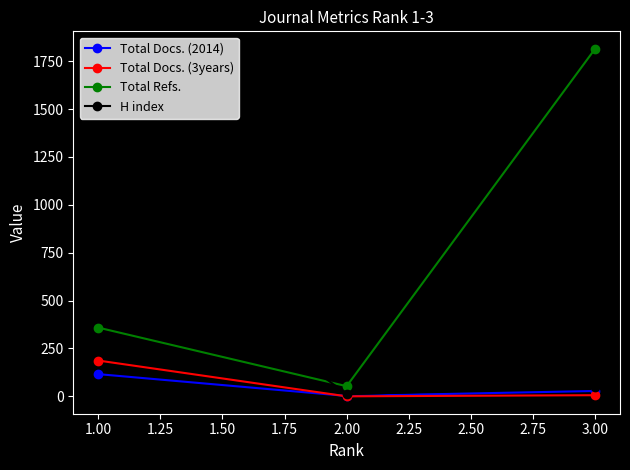

The value of Total Refs. at 3.00 is 1815. True or false?

True